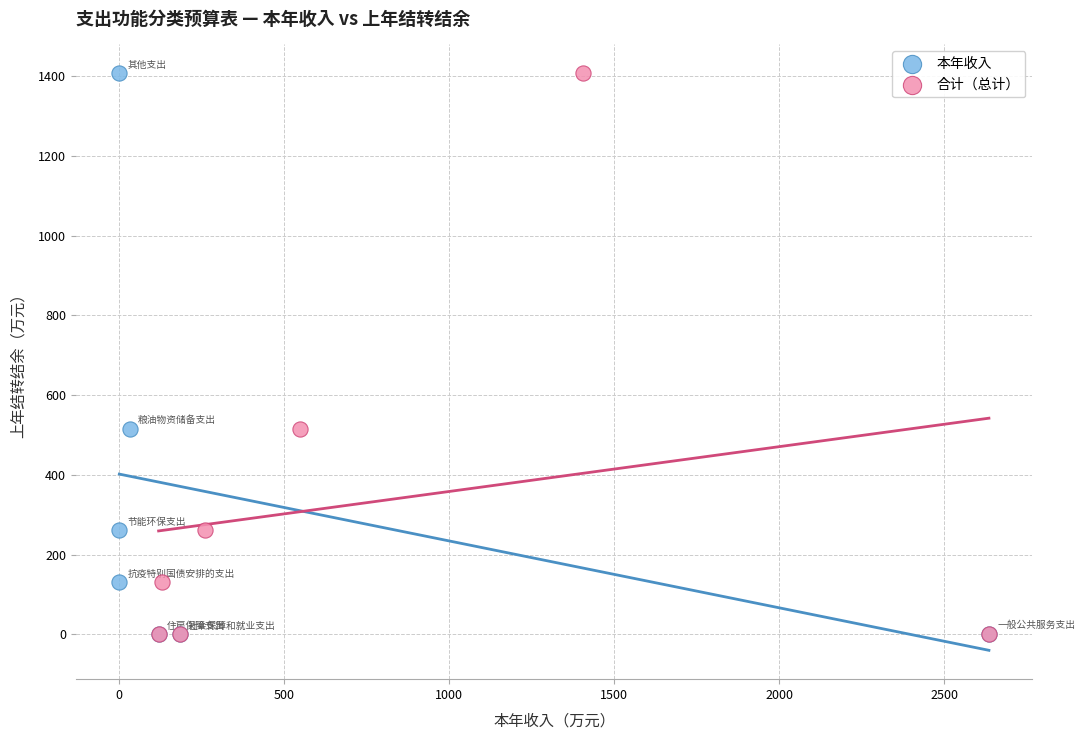

What are all the series names shown in the legend?

本年收入, 合计（总计）